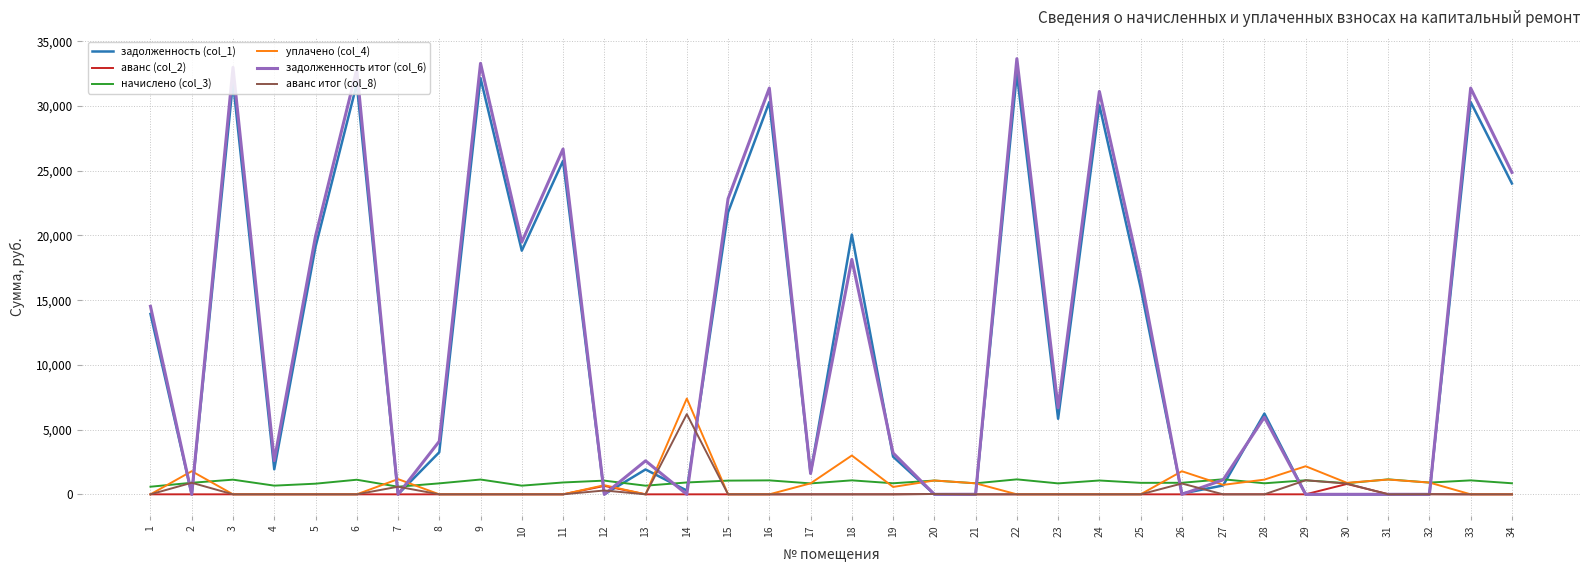

Is the value of задолженность (col_1) at 5 greater than the value of аванс итог (col_8) at 33?

Yes